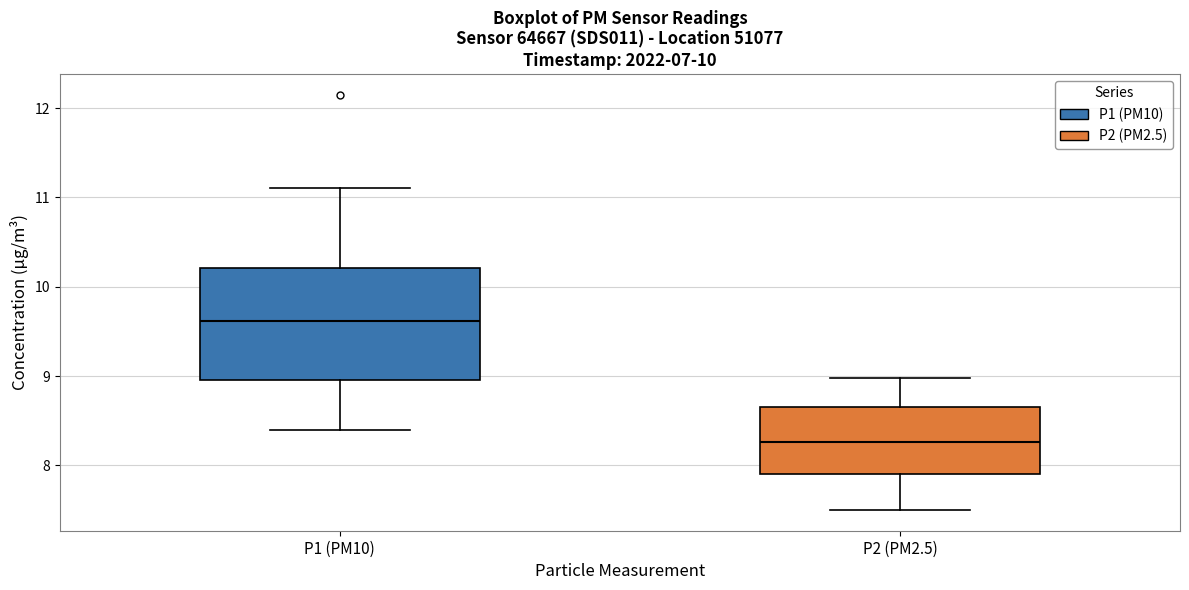

Reading left to right, read every box against the y-axis: the position of its median line, the range the box covers, and the ends of its whiskers. The values are not printed on the chart, so give them approximately, as read against the axis.

P1 (PM10): median 9.6, box 9.0 to 10.2, whiskers 8.4 to 11.1
P2 (PM2.5): median 8.3, box 7.9 to 8.7, whiskers 7.5 to 9.0